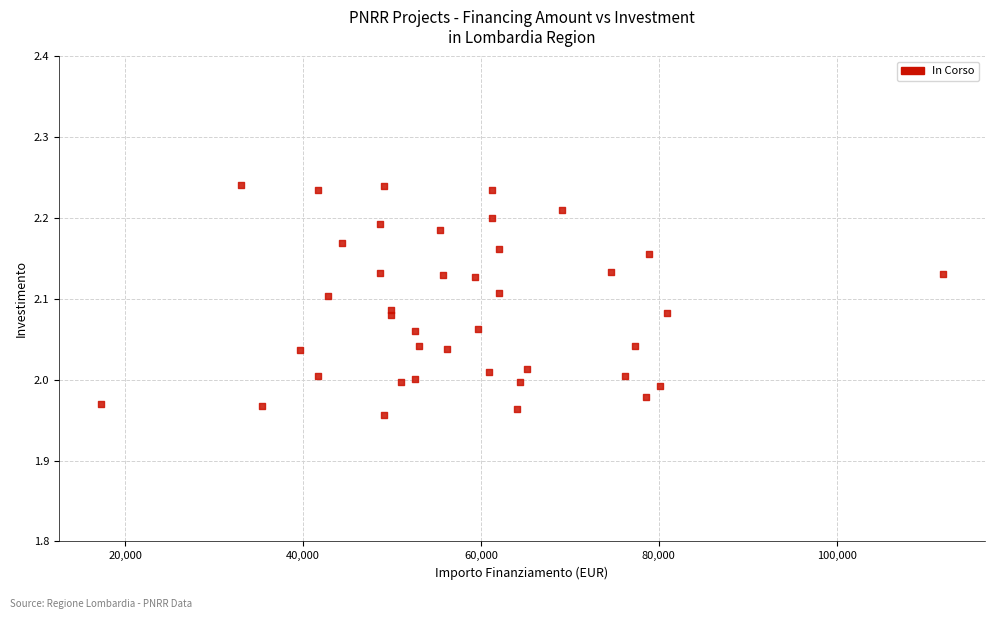

What is the range of Y values (max minus min)?

0.3